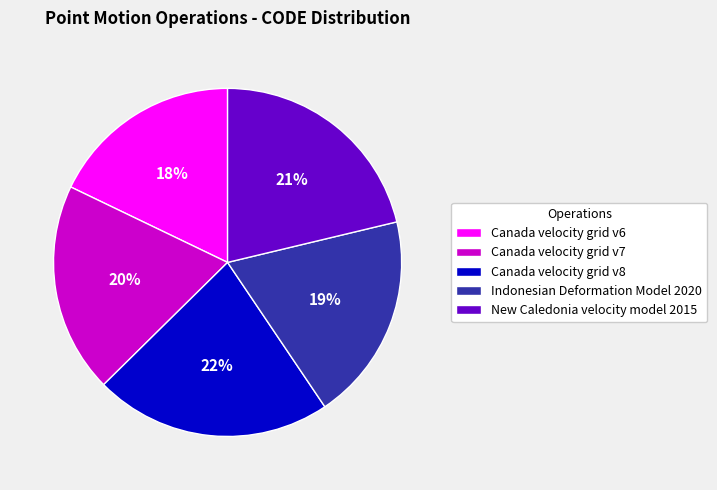

The Indonesian Deformation Model 2020 slice represents 8% of the pie. True or false?

False